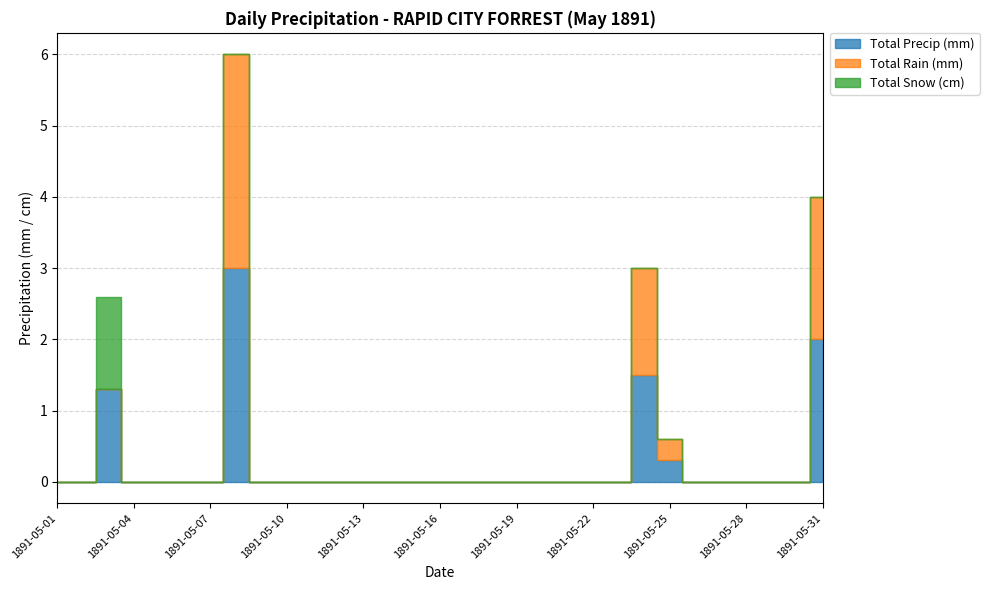

Reading right to left, transcribe all the data shown in this chart.

Total Precip (mm): 1891-05-31=2.0	1891-05-30=0.0	1891-05-29=0.0	1891-05-28=0.0	1891-05-27=0.0	1891-05-26=0.0	1891-05-25=0.3	1891-05-24=1.5	1891-05-23=0.0	1891-05-22=0.0	1891-05-21=0.0	1891-05-20=0.0	1891-05-19=0.0	1891-05-18=0.0	1891-05-17=0.0	1891-05-16=0.0	1891-05-15=0.0	1891-05-14=0.0	1891-05-13=0.0	1891-05-12=0.0	1891-05-11=0.0	1891-05-10=0.0	1891-05-09=0.0	1891-05-08=3.0	1891-05-07=0.0	1891-05-06=0.0	1891-05-05=0.0	1891-05-04=0.0	1891-05-03=1.3	1891-05-02=0.0	1891-05-01=0.0
Total Rain (mm): 1891-05-31=2.0	1891-05-30=0.0	1891-05-29=0.0	1891-05-28=0.0	1891-05-27=0.0	1891-05-26=0.0	1891-05-25=0.3	1891-05-24=1.5	1891-05-23=0.0	1891-05-22=0.0	1891-05-21=0.0	1891-05-20=0.0	1891-05-19=0.0	1891-05-18=0.0	1891-05-17=0.0	1891-05-16=0.0	1891-05-15=0.0	1891-05-14=0.0	1891-05-13=0.0	1891-05-12=0.0	1891-05-11=0.0	1891-05-10=0.0	1891-05-09=0.0	1891-05-08=3.0	1891-05-07=0.0	1891-05-06=0.0	1891-05-05=0.0	1891-05-04=0.0	1891-05-03=0.0	1891-05-02=0.0	1891-05-01=0.0
Total Snow (cm): 1891-05-31=0.0	1891-05-30=0.0	1891-05-29=0.0	1891-05-28=0.0	1891-05-27=0.0	1891-05-26=0.0	1891-05-25=0.0	1891-05-24=0.0	1891-05-23=0.0	1891-05-22=0.0	1891-05-21=0.0	1891-05-20=0.0	1891-05-19=0.0	1891-05-18=0.0	1891-05-17=0.0	1891-05-16=0.0	1891-05-15=0.0	1891-05-14=0.0	1891-05-13=0.0	1891-05-12=0.0	1891-05-11=0.0	1891-05-10=0.0	1891-05-09=0.0	1891-05-08=0.0	1891-05-07=0.0	1891-05-06=0.0	1891-05-05=0.0	1891-05-04=0.0	1891-05-03=1.3	1891-05-02=0.0	1891-05-01=0.0